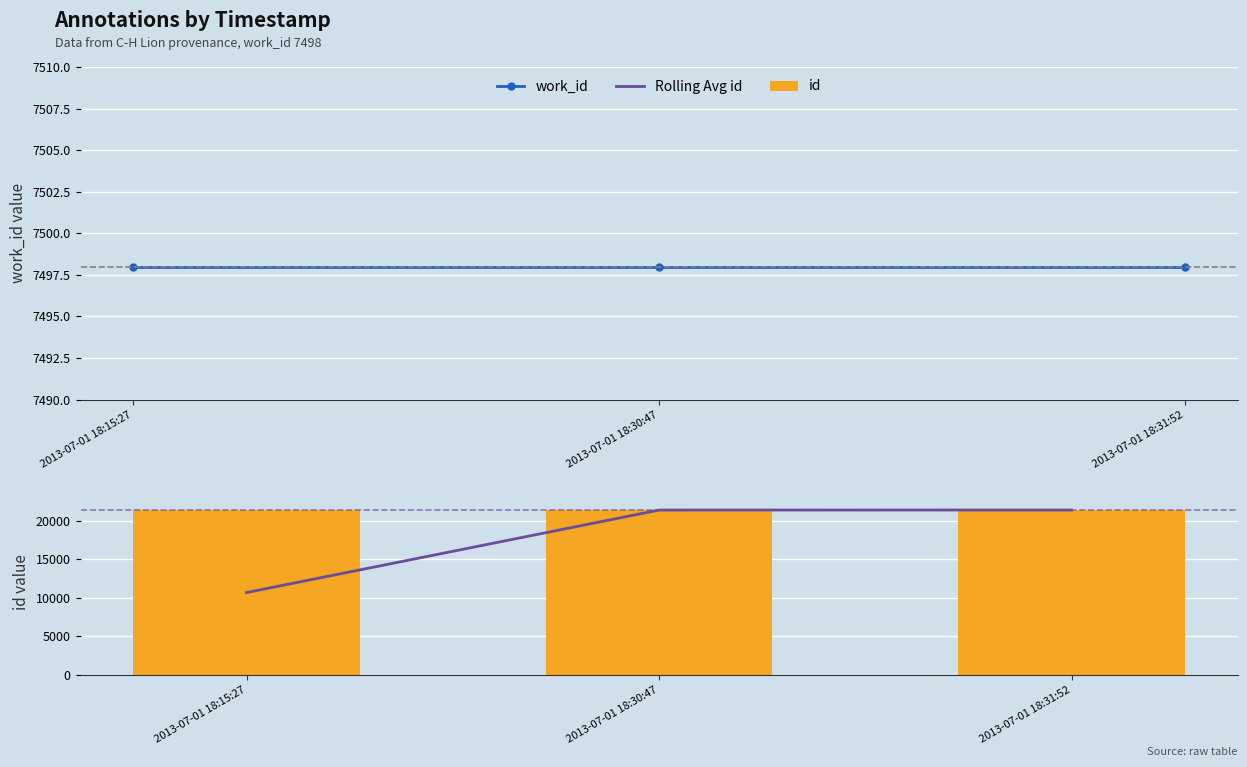

What is the difference between the maximum and minimum values in the id series?

15.0